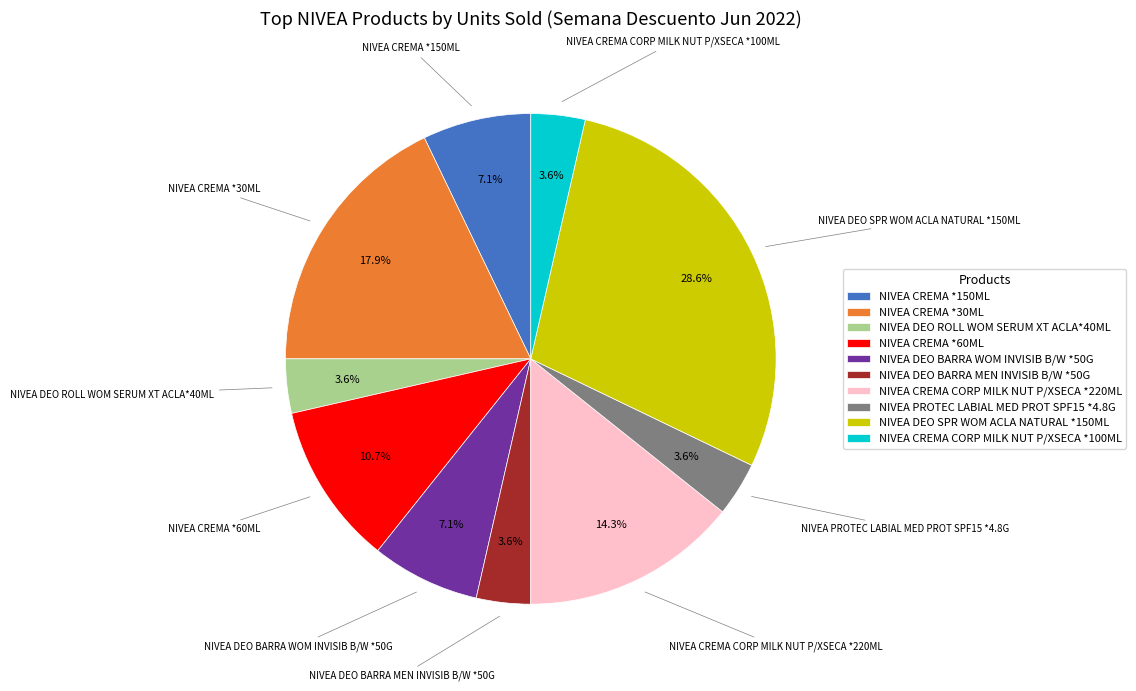

What percentage is the NIVEA PROTEC LABIAL MED PROT SPF15 *4.8G slice, to the nearest percent?

4%